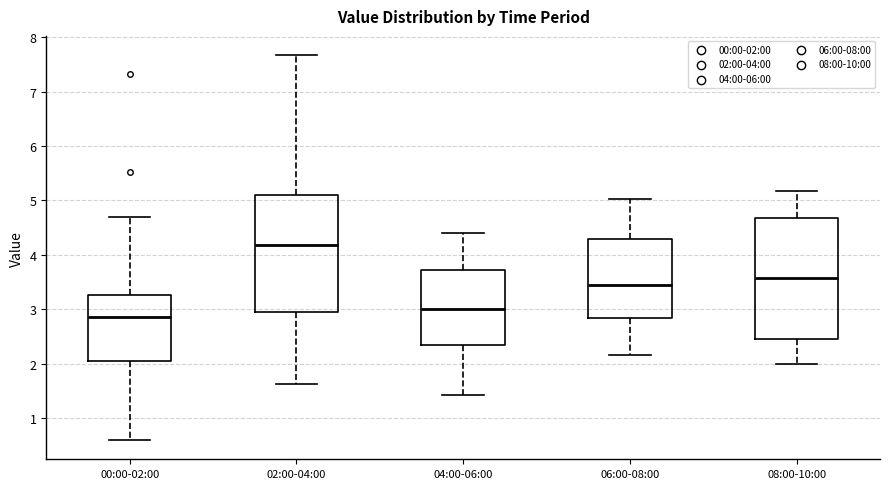

Reading left to right, read every box against the y-axis: the position of its median line, the range the box covers, and the ends of its whiskers. The values are not printed on the chart, so give them approximately, as read against the axis.

00:00-02:00: median 2.9, box 2.1 to 3.3, whiskers 0.6 to 4.7
02:00-04:00: median 4.2, box 3.0 to 5.1, whiskers 1.6 to 7.7
04:00-06:00: median 3.0, box 2.3 to 3.7, whiskers 1.4 to 4.4
06:00-08:00: median 3.5, box 2.8 to 4.3, whiskers 2.2 to 5.0
08:00-10:00: median 3.6, box 2.5 to 4.7, whiskers 2.0 to 5.2